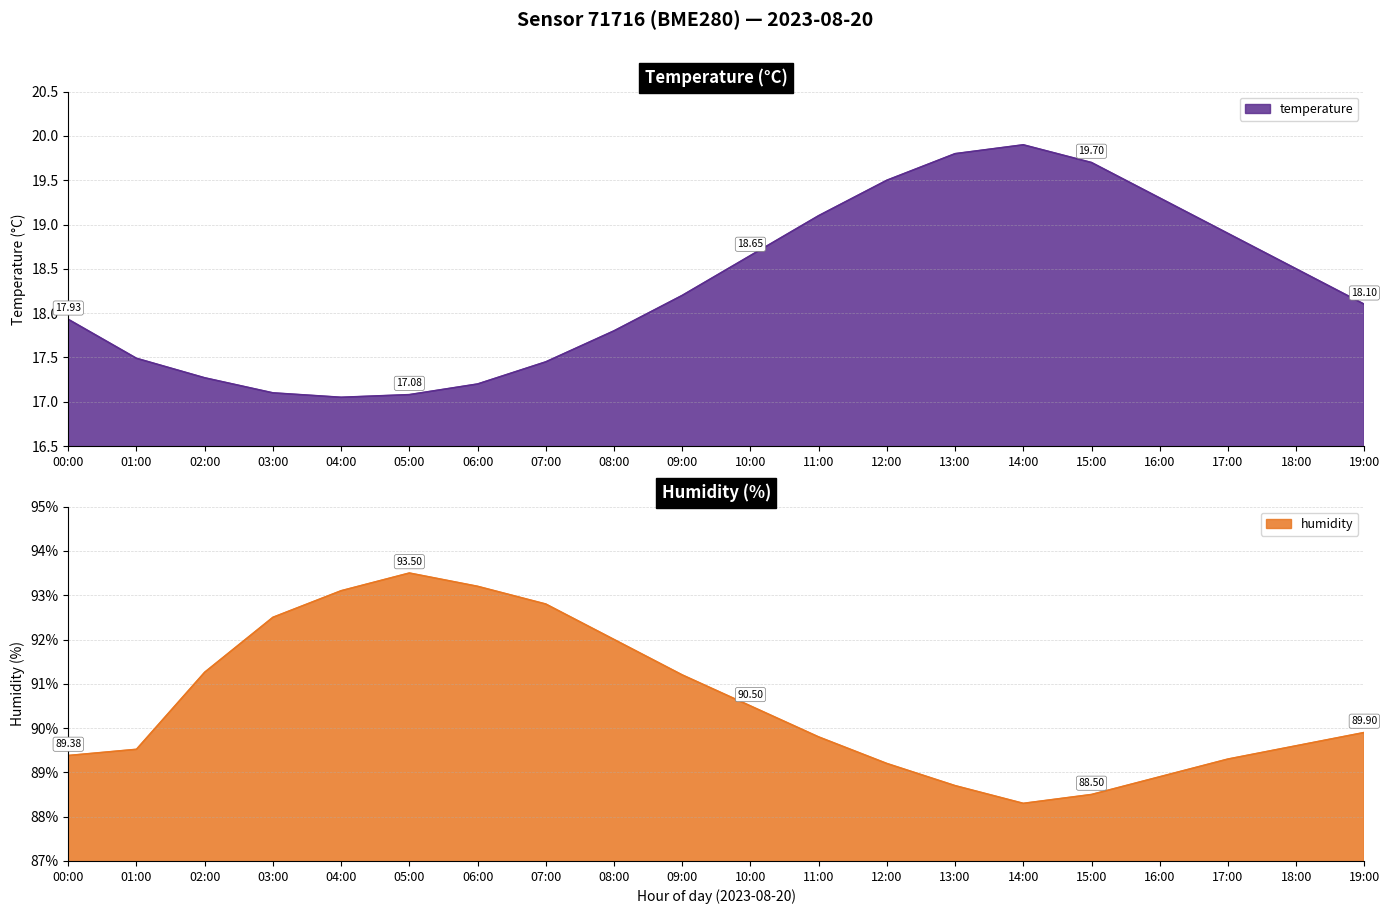

True or false: temperature has a value of 22.9 at 06:00.

False